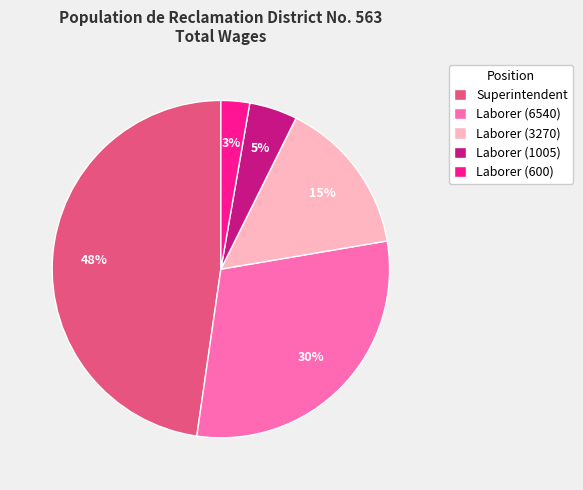

How many slices are in this pie chart?

5